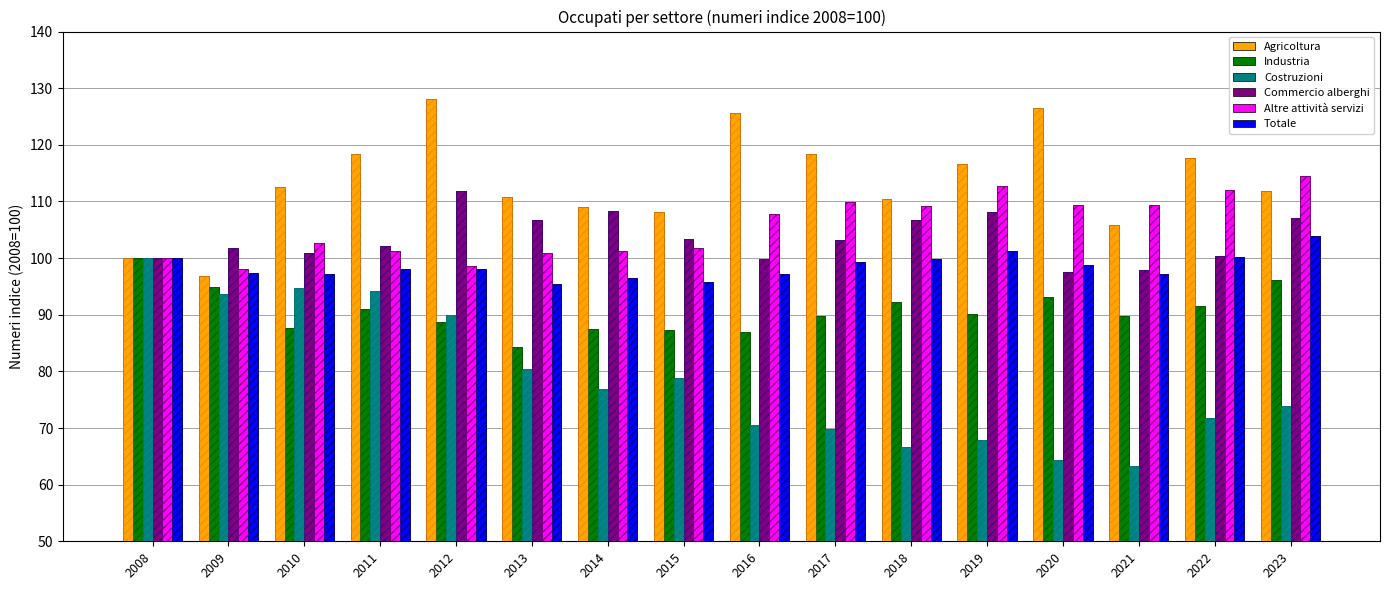

How many groups of bars are there?

16